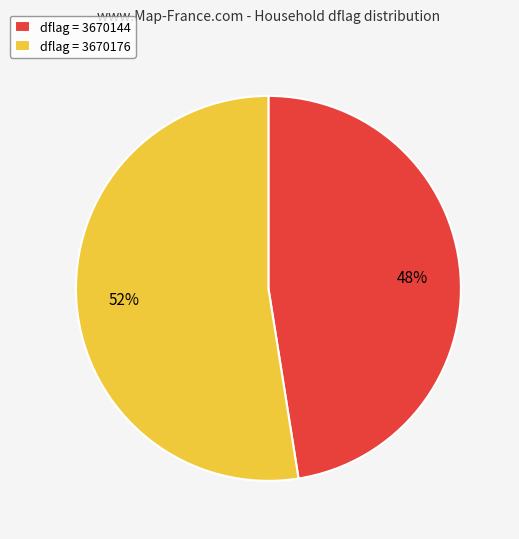

True or false: dflag = 3670144 accounts for 36% of the total.

False